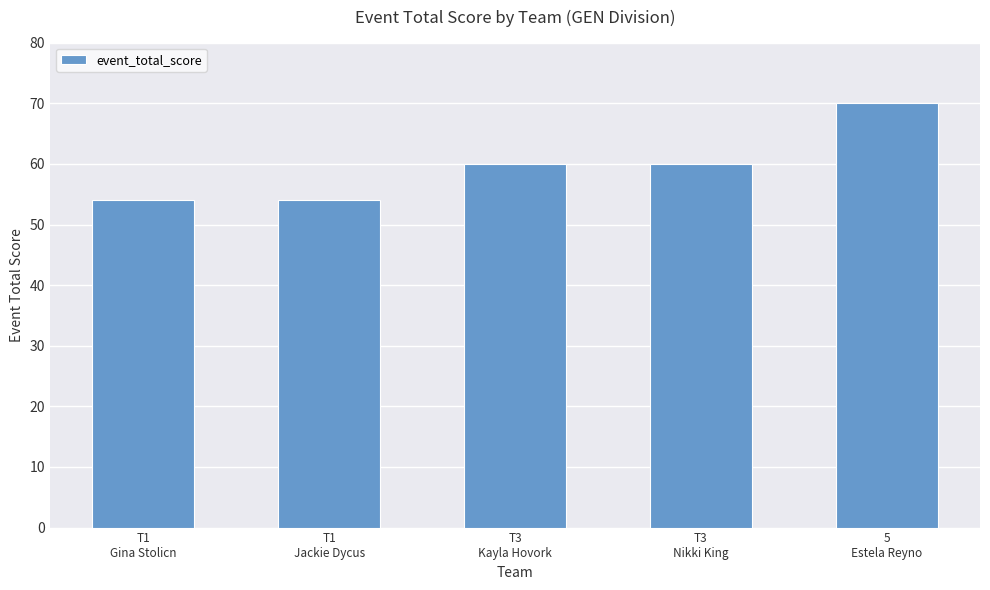

Count the values in the range 54 to 60.

4